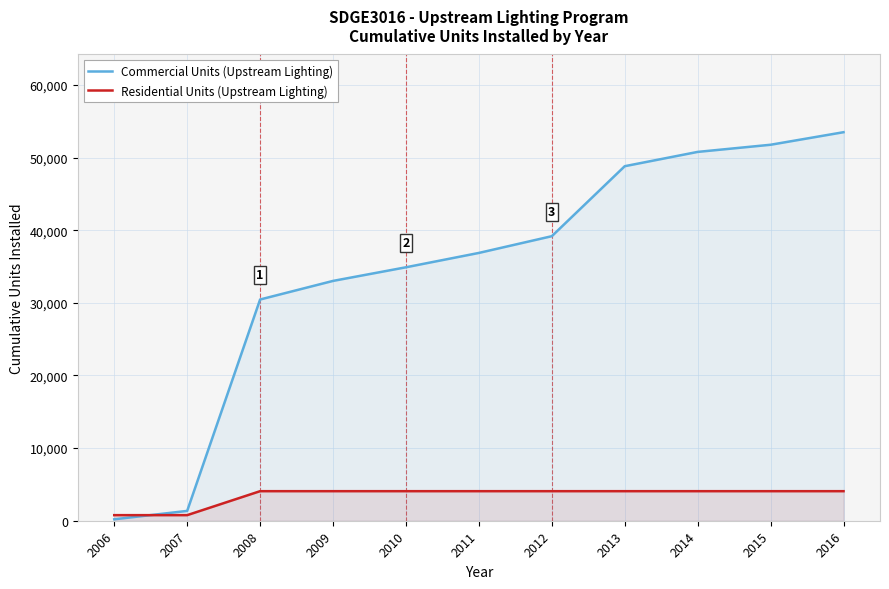

At which category is the sum across all series the highest?

2016